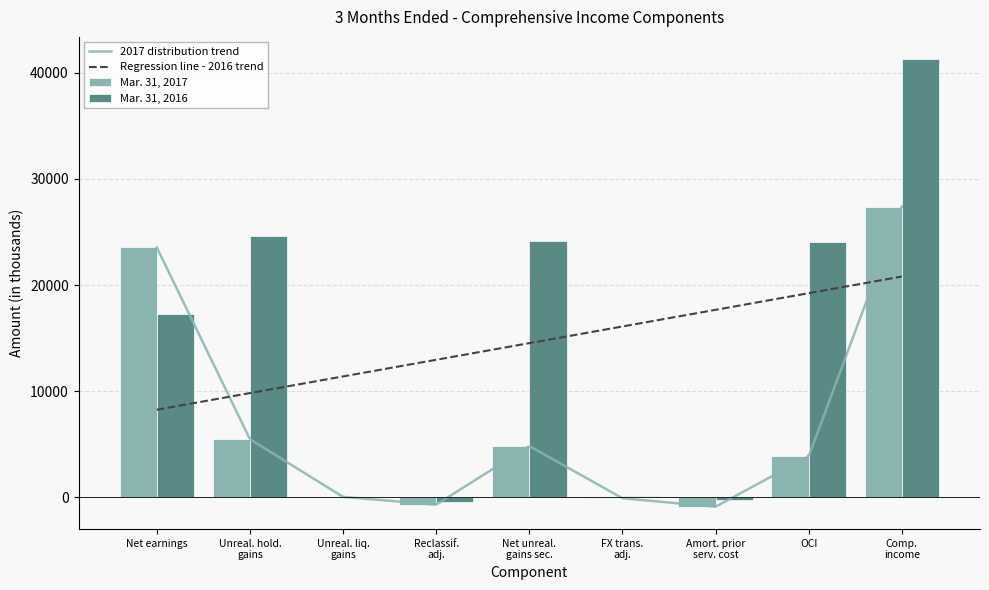

The Mar. 31, 2016 series shows 17259 at Net earnings. True or false?

True